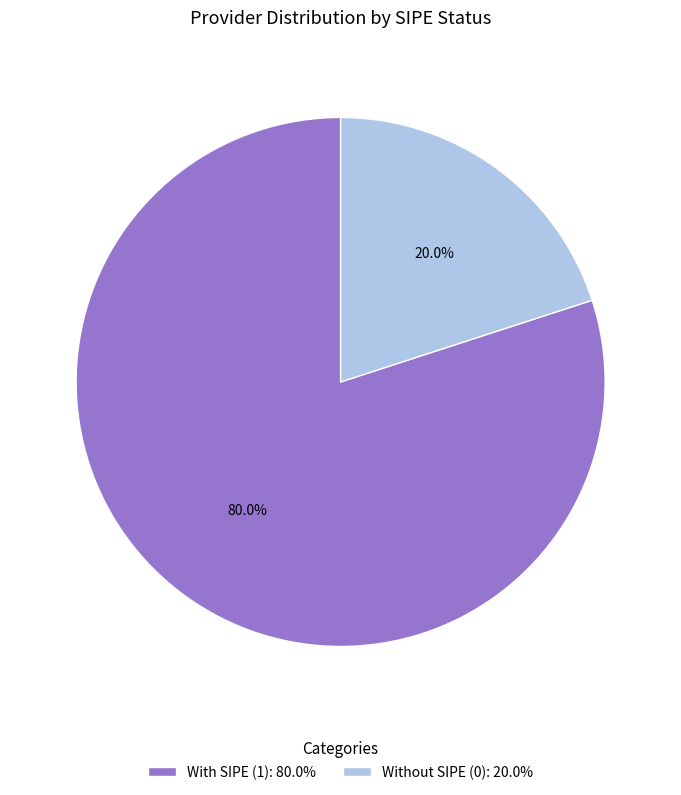

Rank the categories by value from lowest to highest.

Without SIPE (0): 20.0%, With SIPE (1): 80.0%